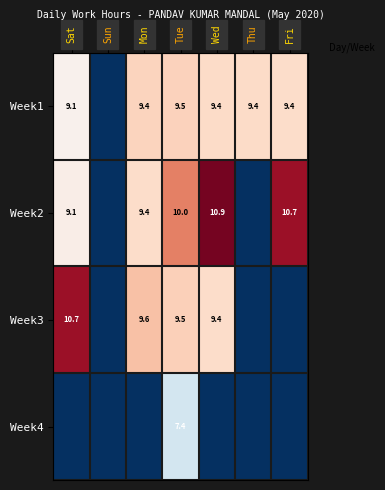

The value of Week2 at Mon is 9.4. True or false?

True